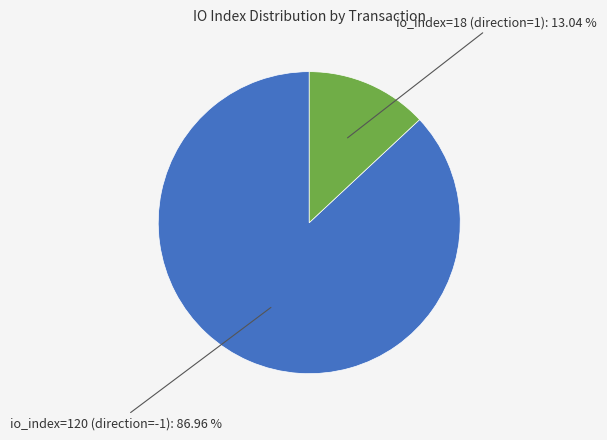

To the nearest percent, what percentage of the pie is io_index=120 (direction=-1)?

87%